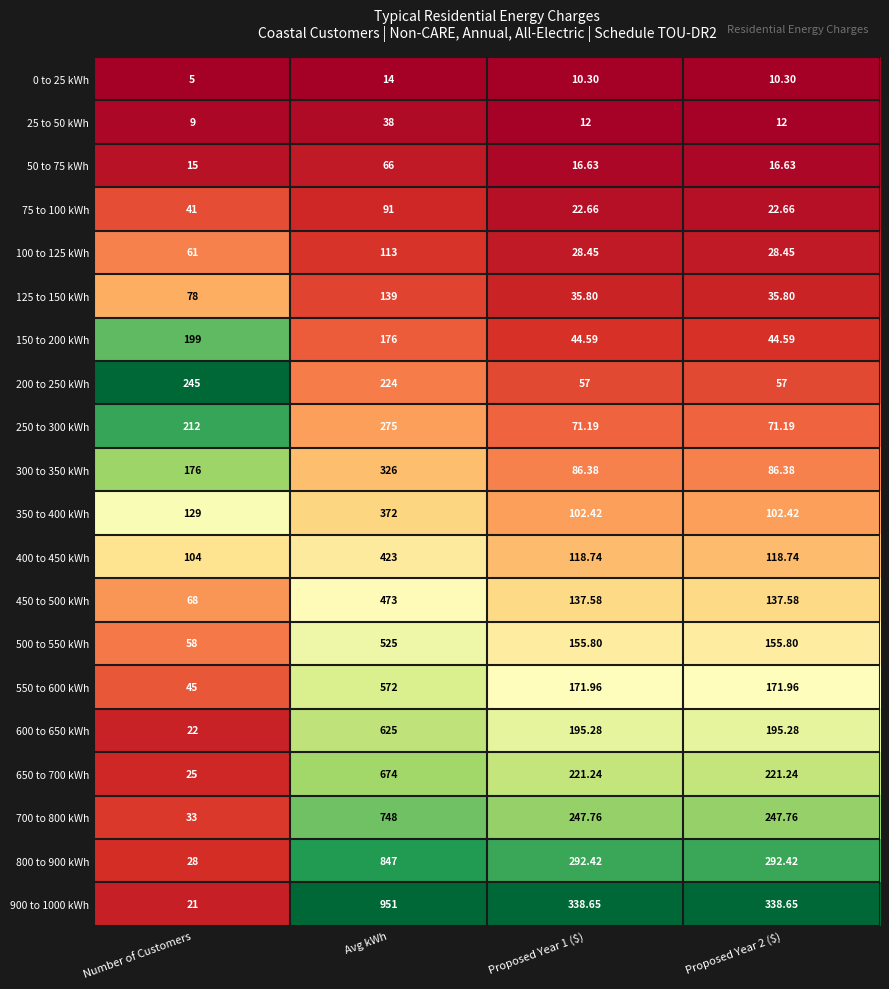

List the series in order of their peak value, highest first.

900 to 1000 kWh, 800 to 900 kWh, 700 to 800 kWh, 650 to 700 kWh, 600 to 650 kWh, 550 to 600 kWh, 500 to 550 kWh, 450 to 500 kWh, 400 to 450 kWh, 350 to 400 kWh, 300 to 350 kWh, 250 to 300 kWh, 200 to 250 kWh, 150 to 200 kWh, 125 to 150 kWh, 100 to 125 kWh, 75 to 100 kWh, 50 to 75 kWh, 25 to 50 kWh, 0 to 25 kWh